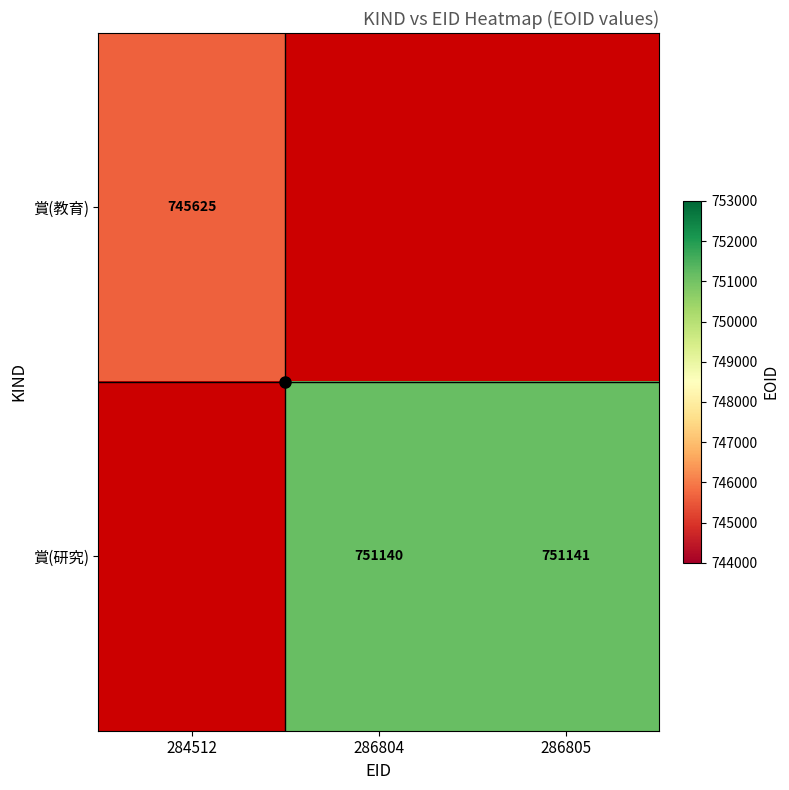

Is it true that 賞(教育) equals 745625.0 at 284512?

True